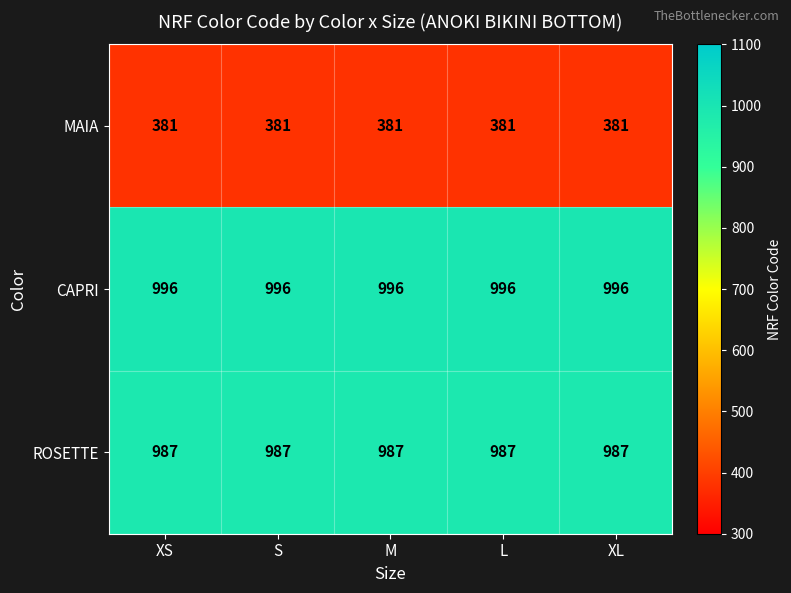

What is the difference between the highest and lowest values at M?

615